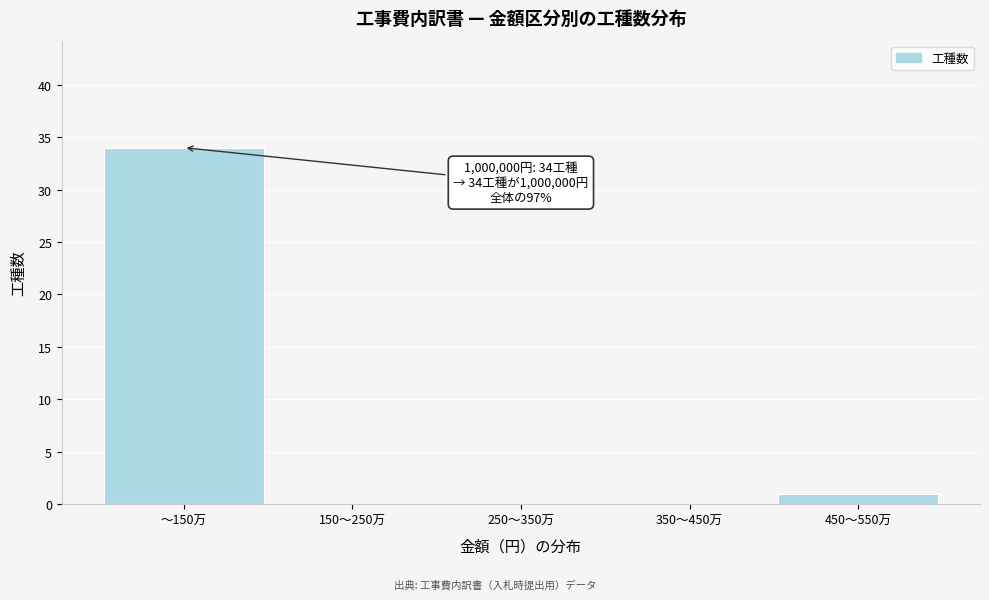

Reading left to right, extract all data points from this chart.

〜150万=34	150〜250万=0	250〜350万=0	350〜450万=0	450〜550万=1